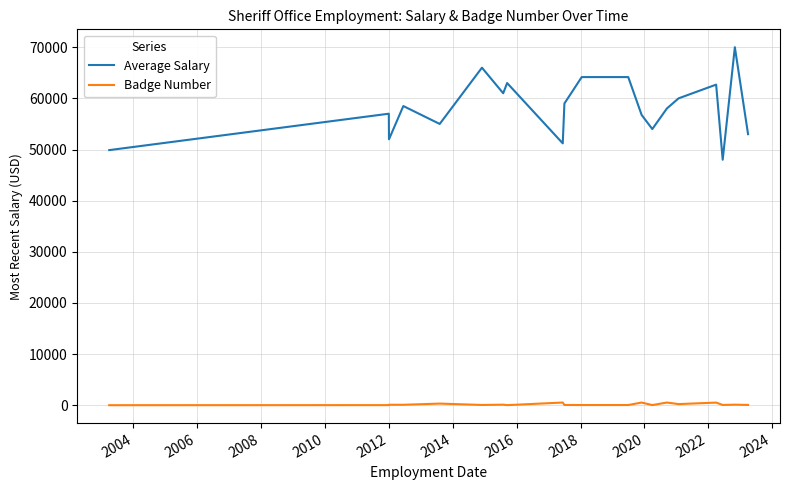

Count the number of categories in the chart.

20